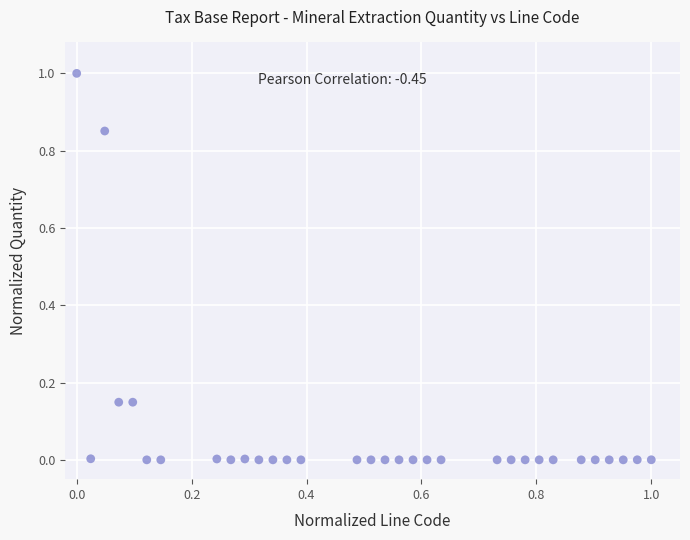

What is the range of X values (max minus min)?

1.0